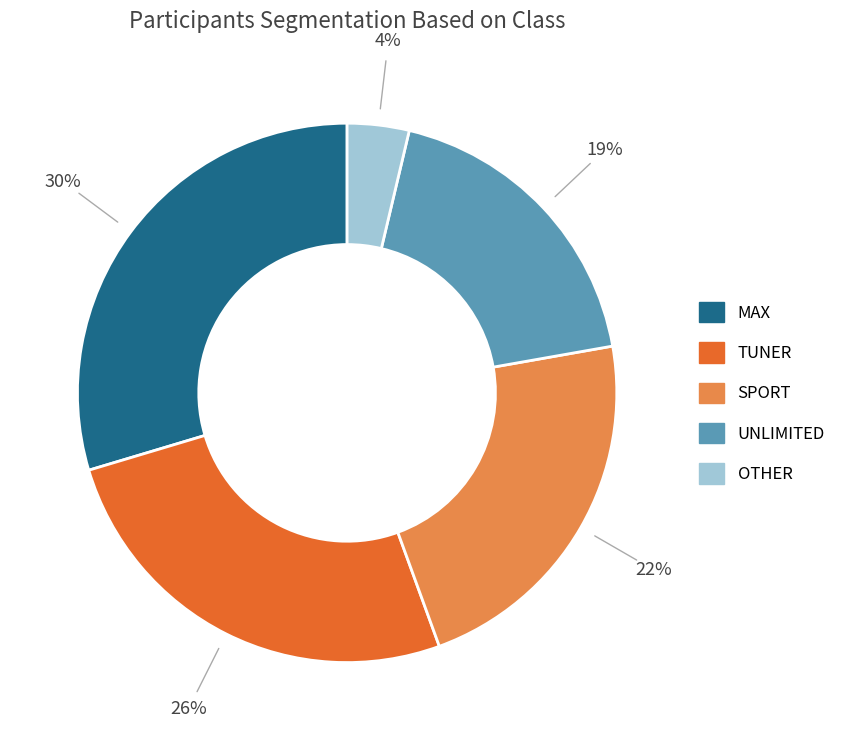

Does any single category account for the majority?

No